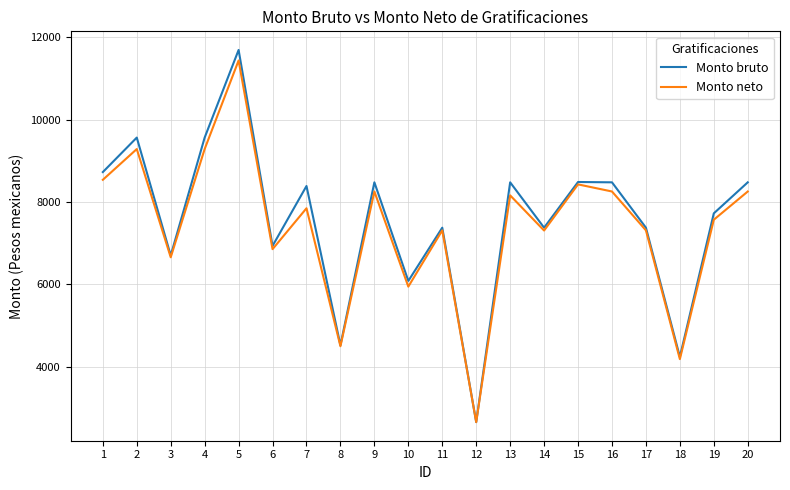

Is it true that Monto neto equals 13227.2 at 13?

False